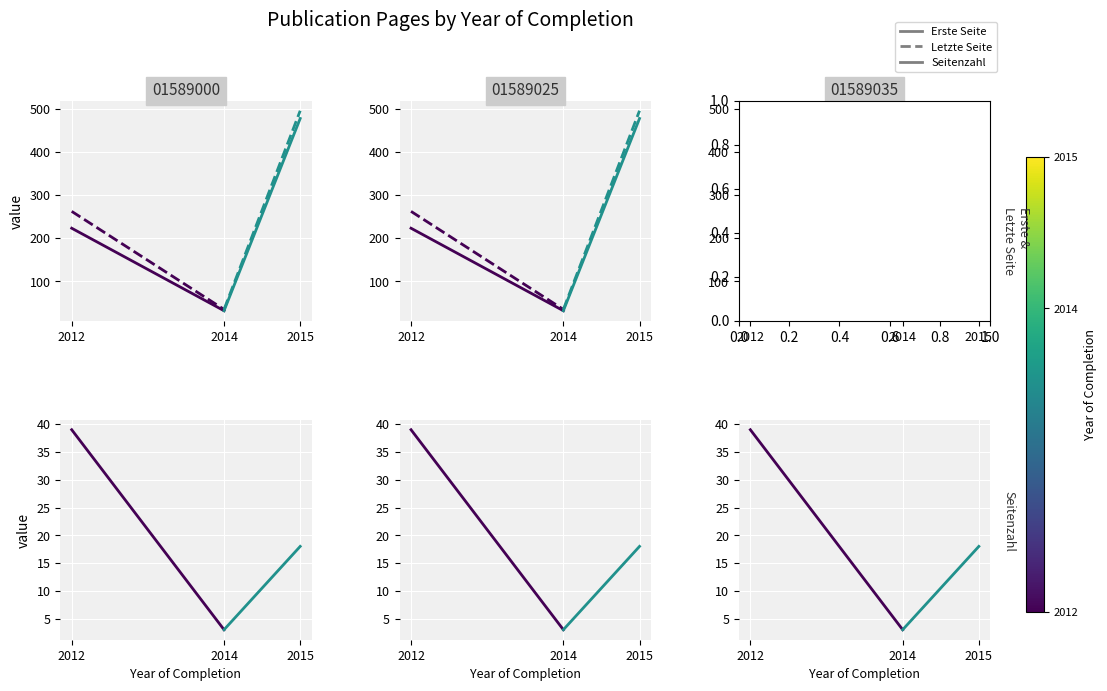

Is it true that Erste Seite equals 32 at 2014?

True